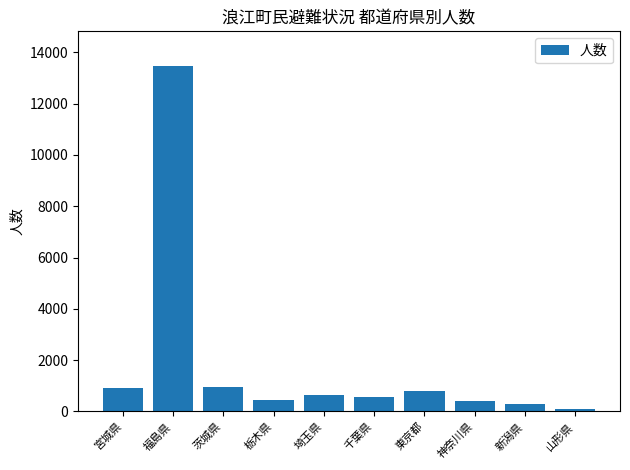

Are the bars grouped side by side (vs. stacked)?

No